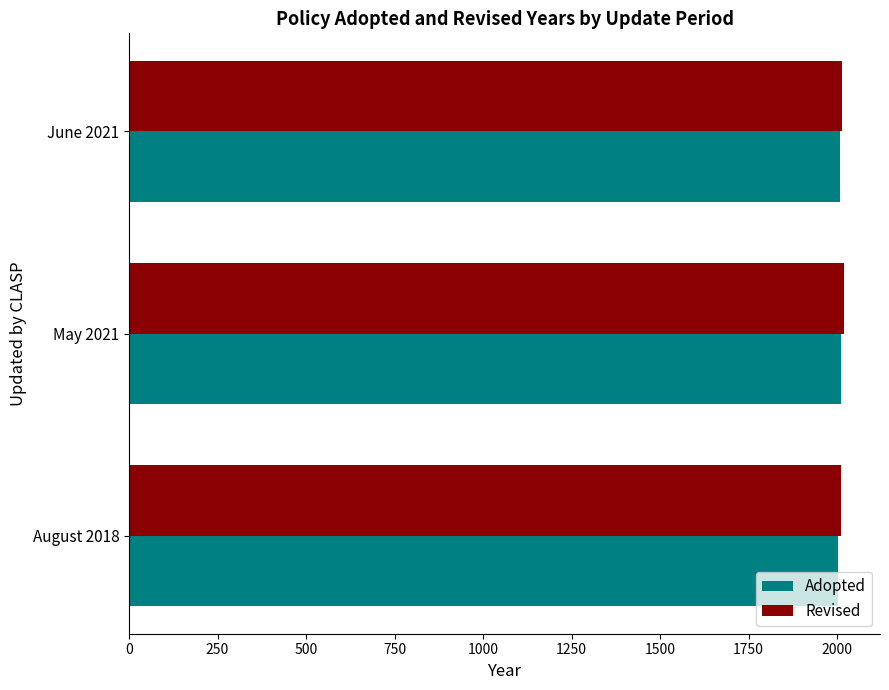

What is the minimum value for Revised?

2010.0